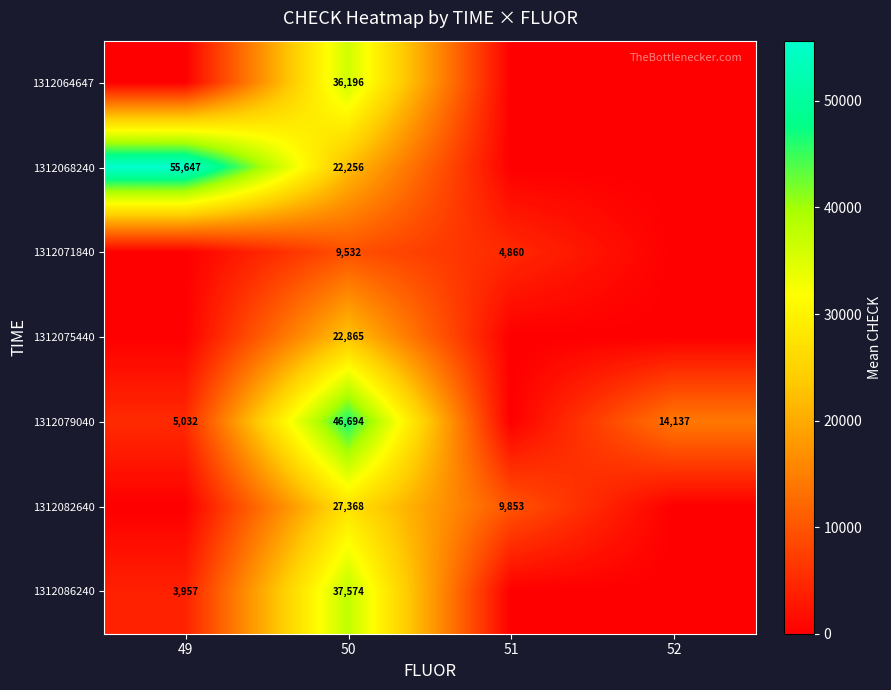

At 50, list the series in order from largest to smallest.

1312079040, 1312086240, 1312064647, 1312082640, 1312075440, 1312068240, 1312071840